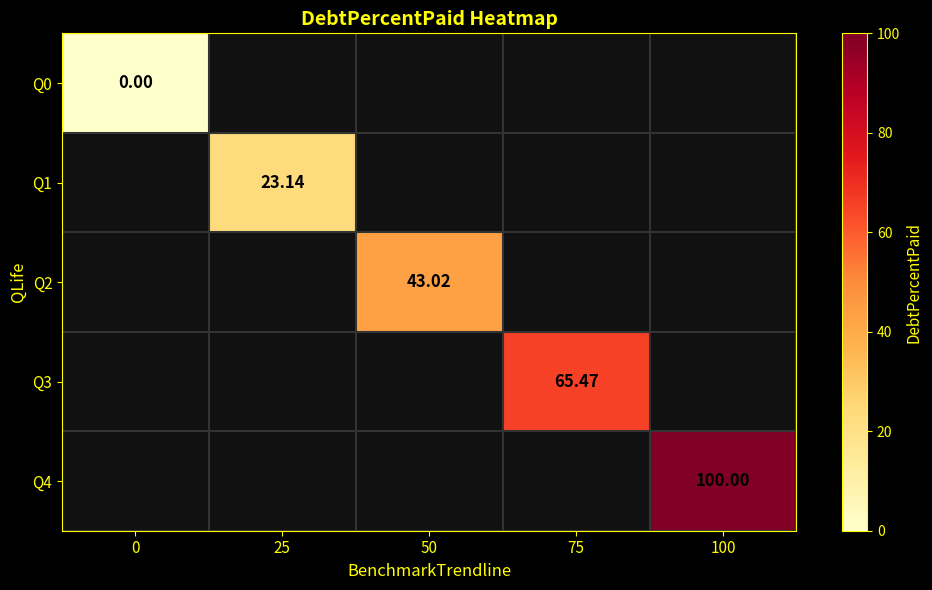

Is the value of Q1 at 25 greater than the value of Q0 at 0?

Yes